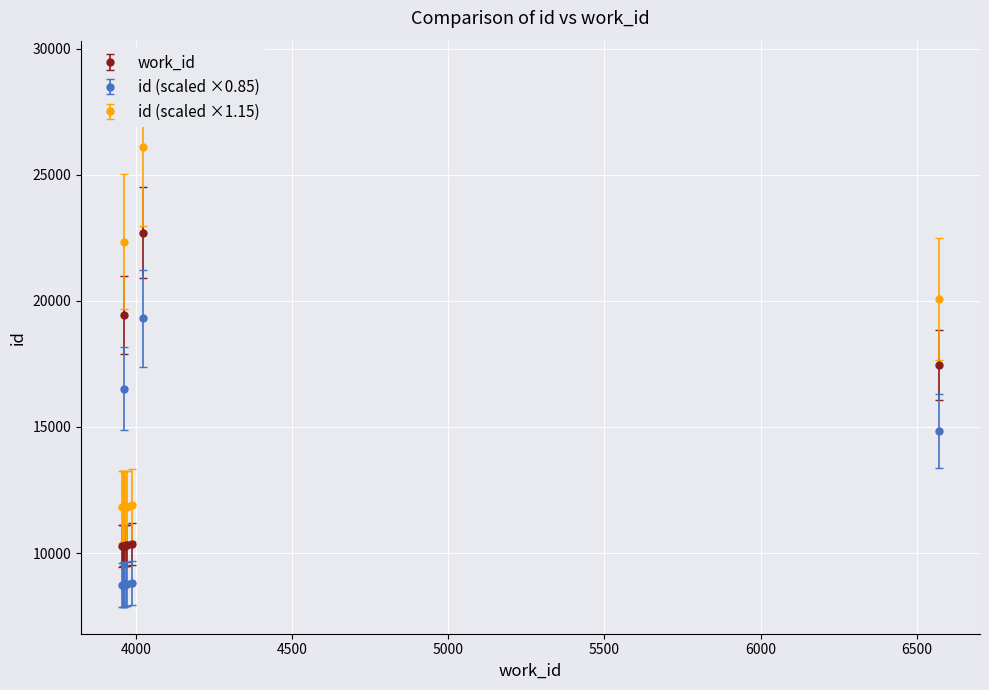

Is the value of id at 4024 greater than the value of work_id at 3962?

Yes